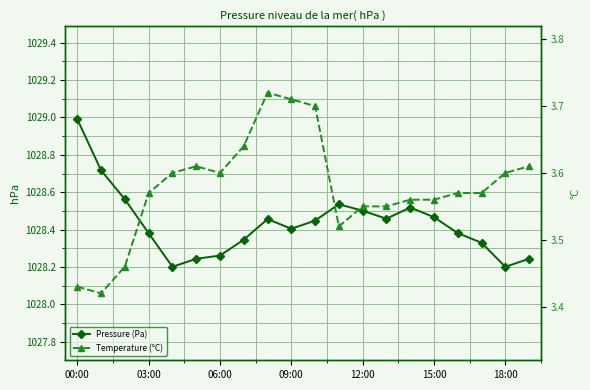

Which series has the widest spread of values?

Pressure (Pa)